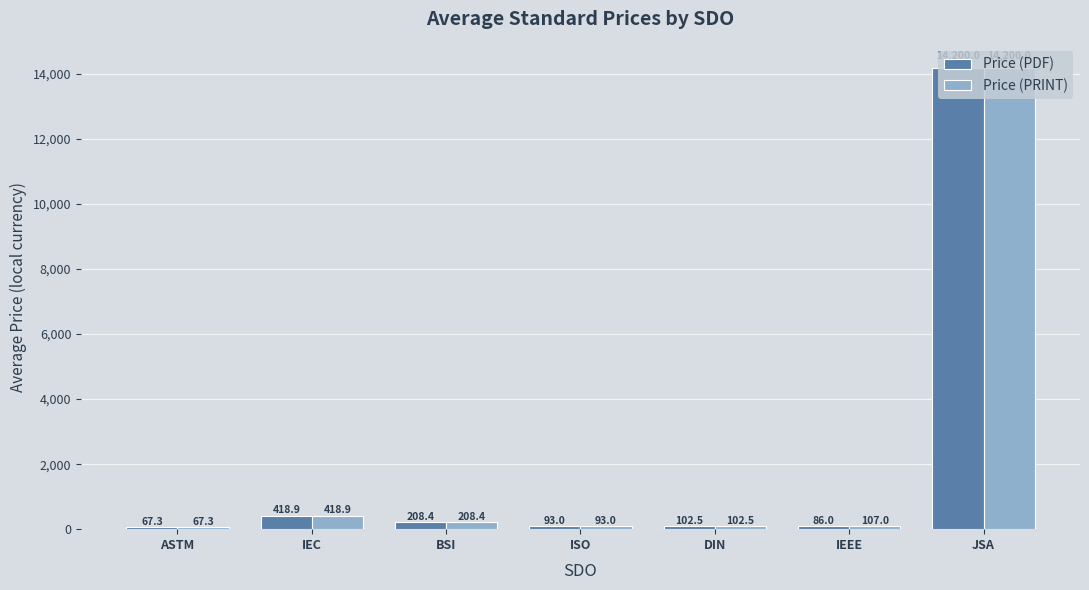

How many values in the Price (PDF) series exceed 102?

4